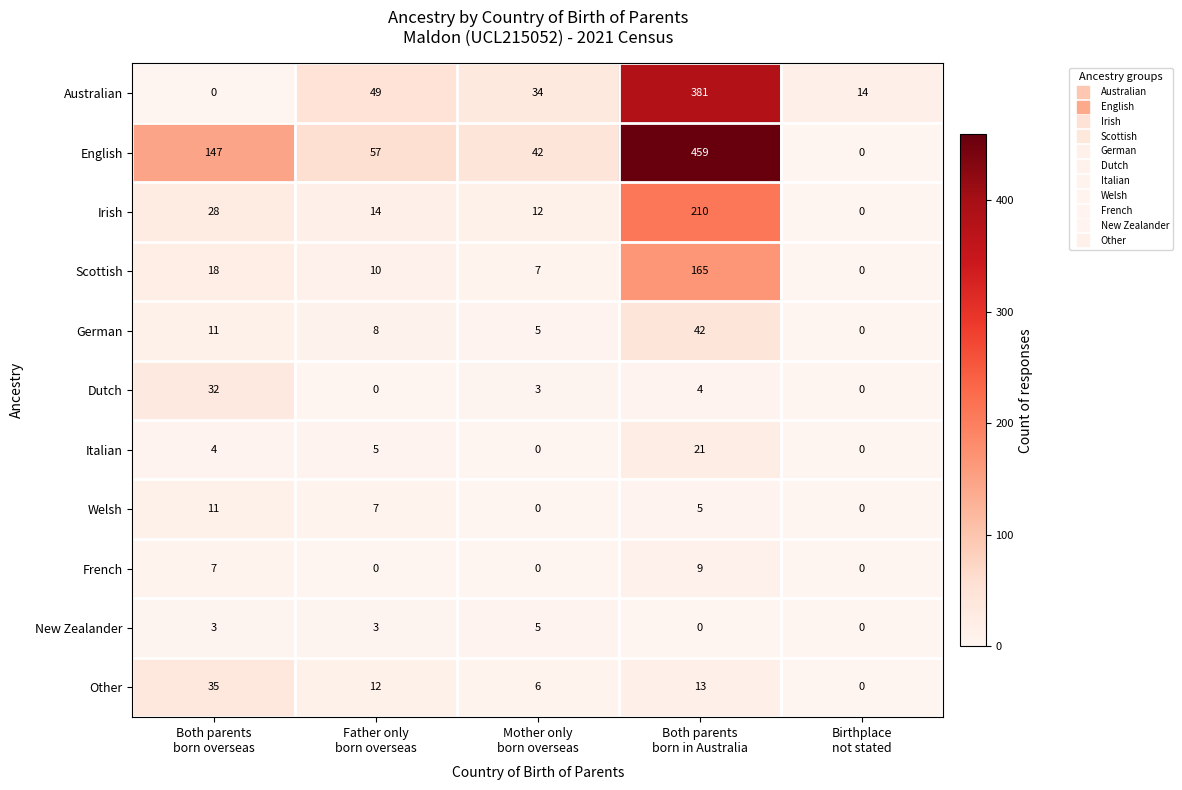

What is the difference between the maximum and minimum values in the Welsh series?

11